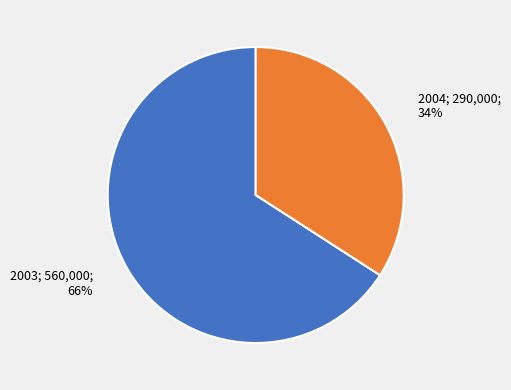

To the nearest percent, what percentage of the pie is 2003?

66%